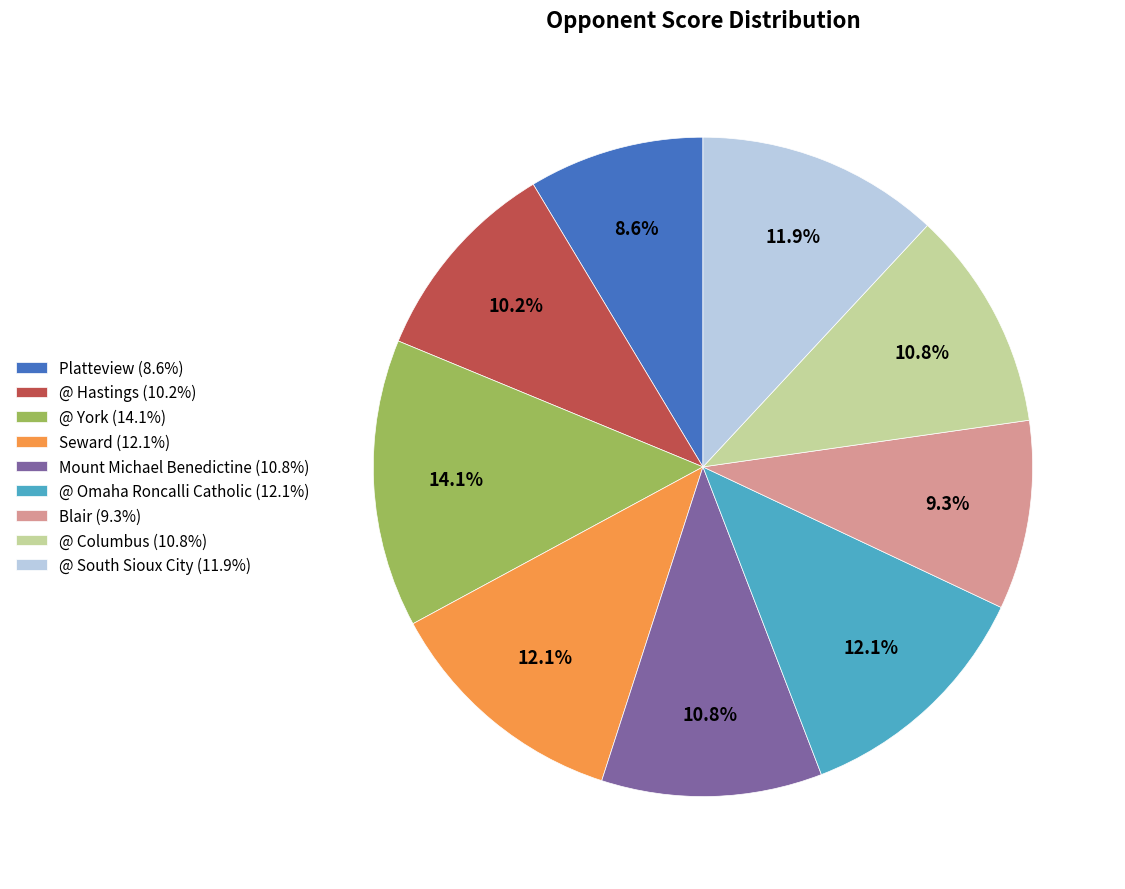

To the nearest percent, what is the combined percentage of @ South Sioux City and Mount Michael Benedictine?

23%